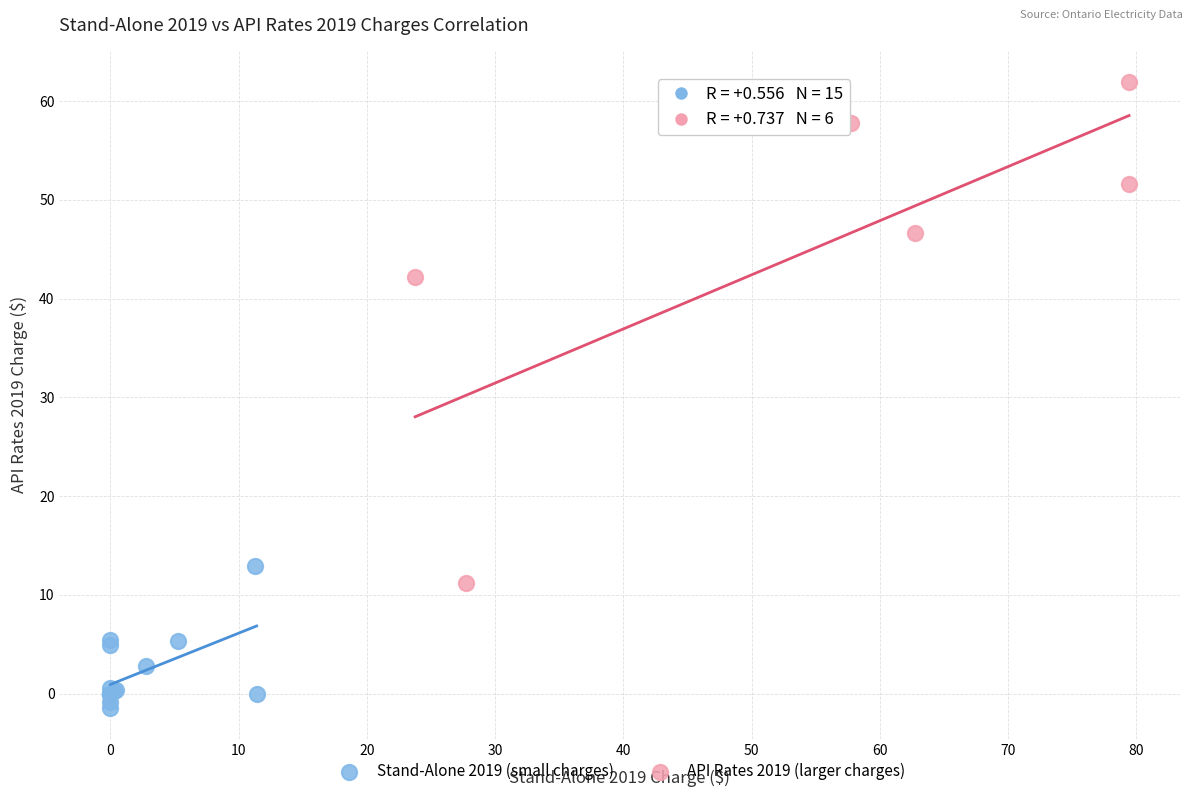

Which series reaches the maximum Y coordinate?

API Rates 2019 (larger charges)